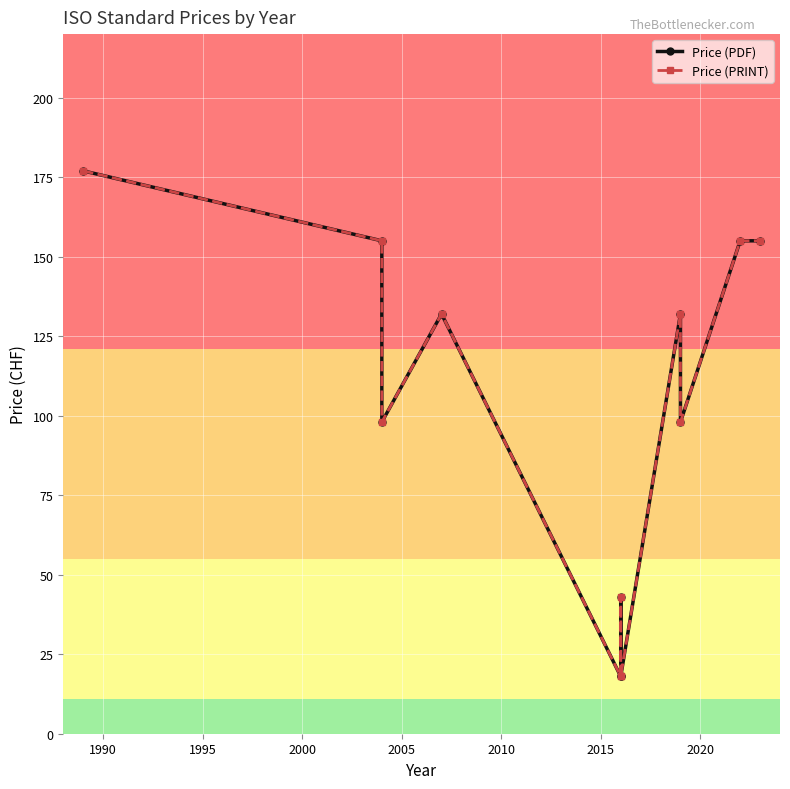

What is the average value of the Price (PRINT) series?

107